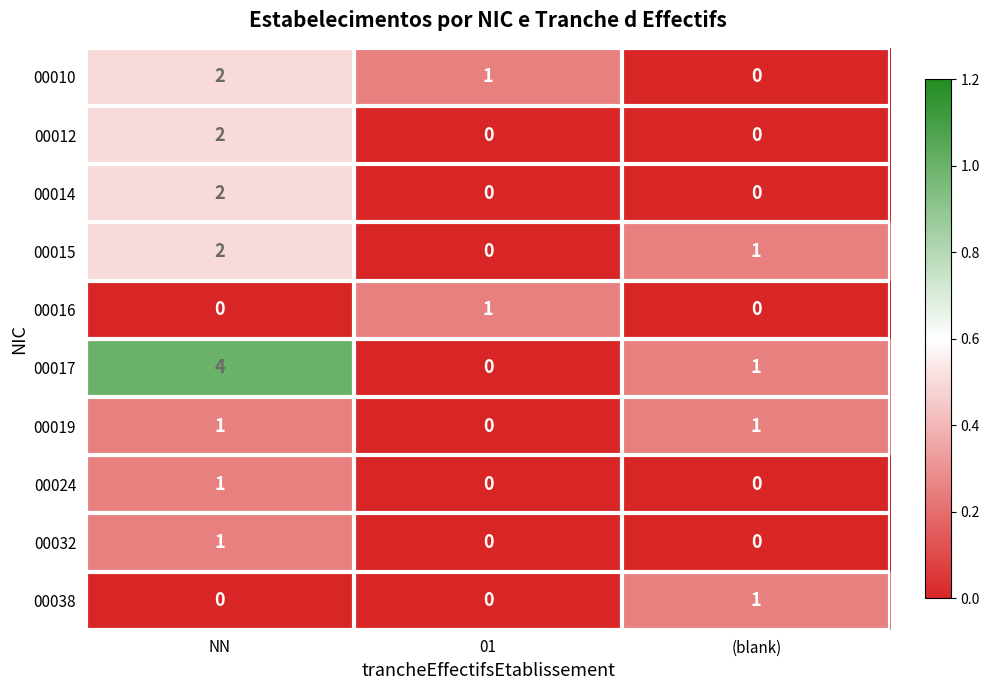

Between NN and (blank), which series saw the biggest shift?

00017